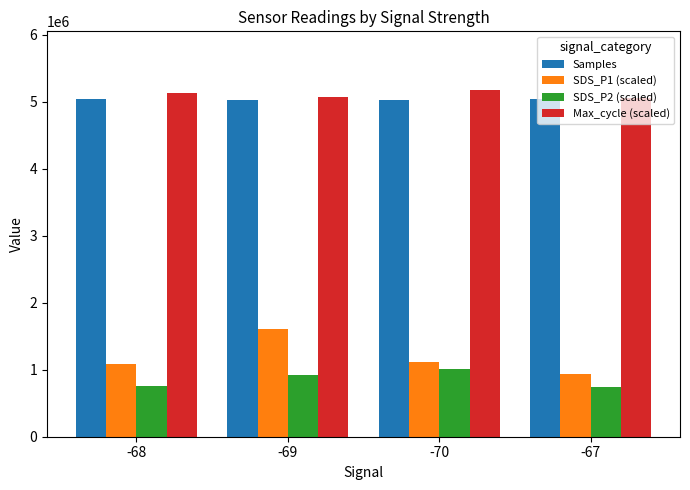

What is the label of the 1st bar from the left?

-68